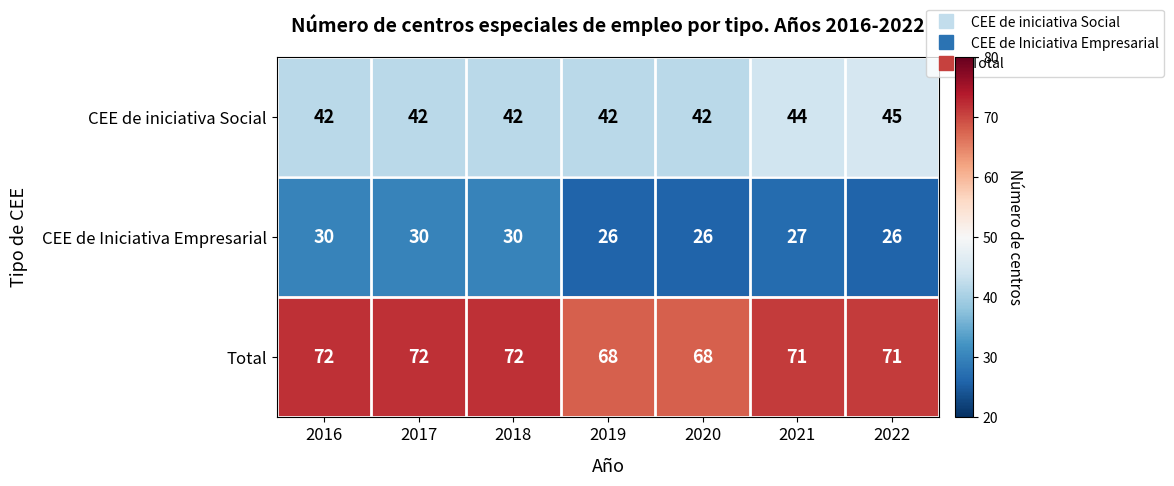

How many Total values are between 68 and 72?

7